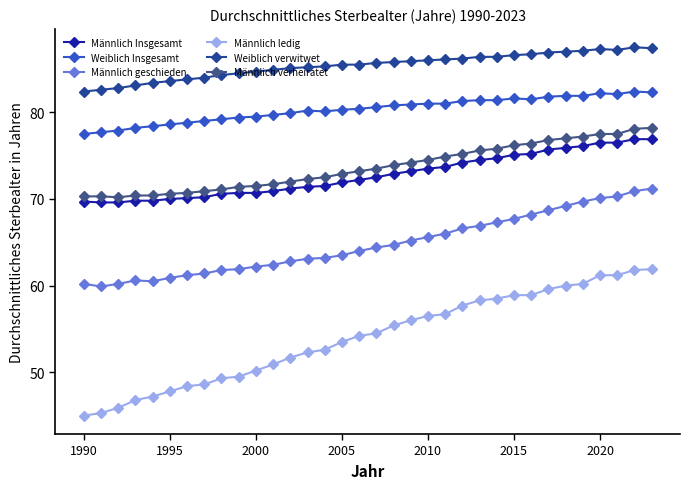

What is the lowest value of the Weiblich verwitwet series?

82.4